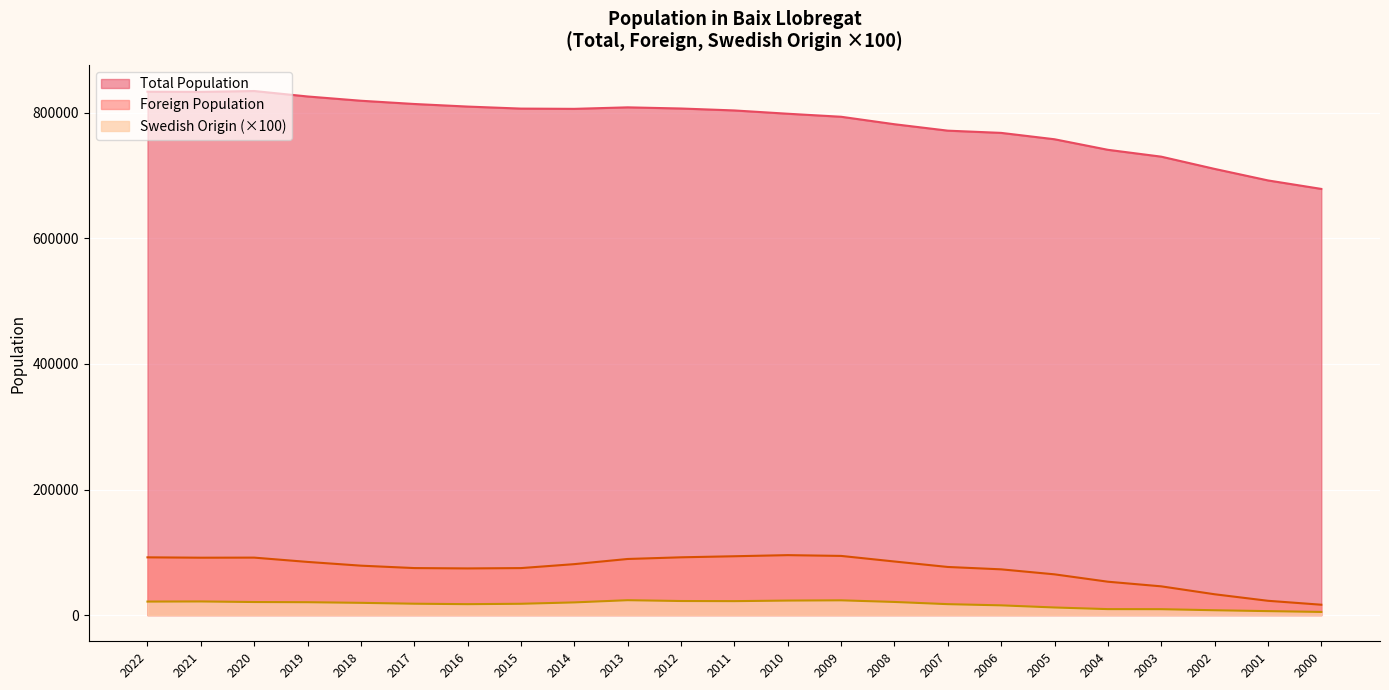

Where does the Foreign Population series first go above 78717?

2022